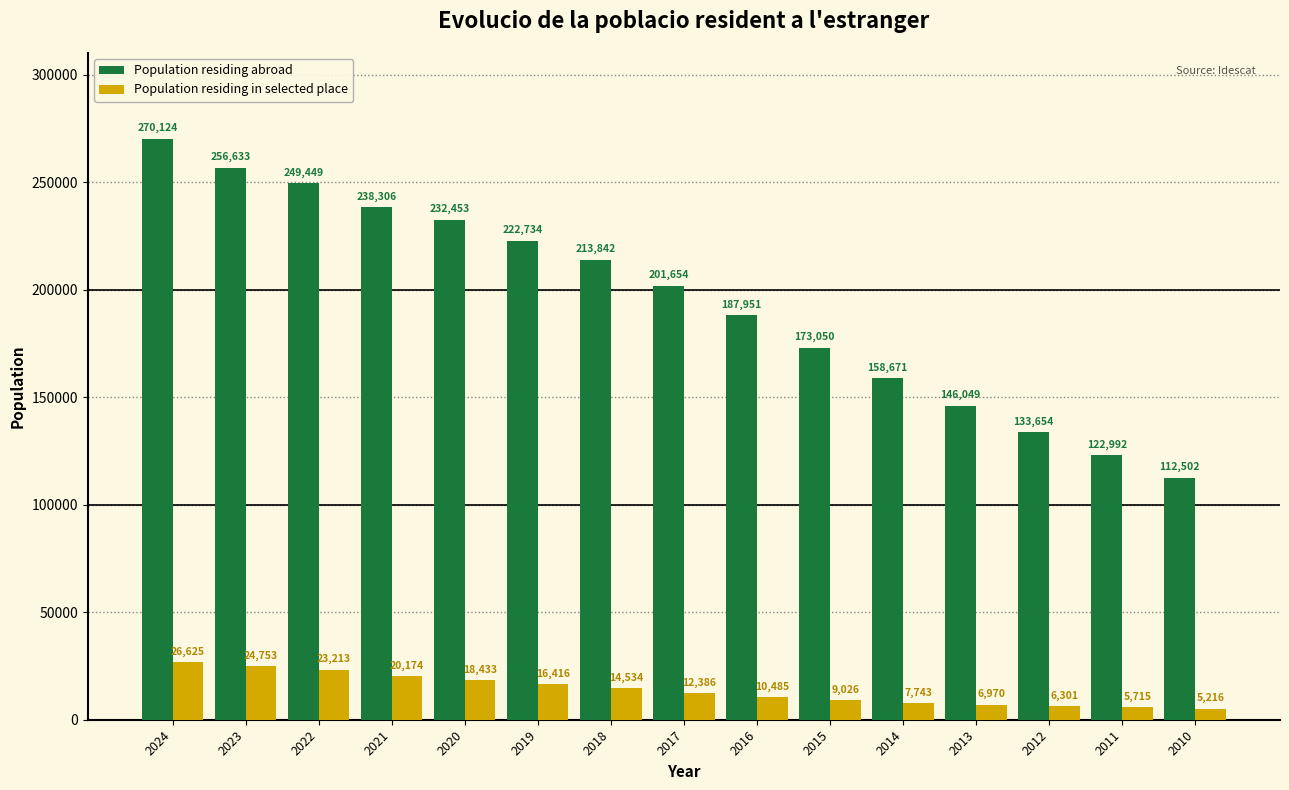

At which label does Population residing in selected place reach its minimum?

2010